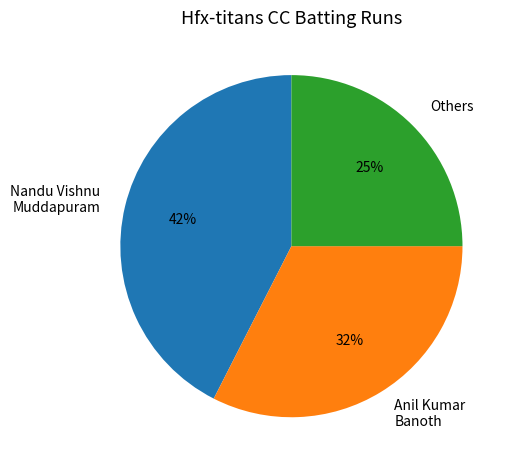

Count the number of slices in the pie.

3